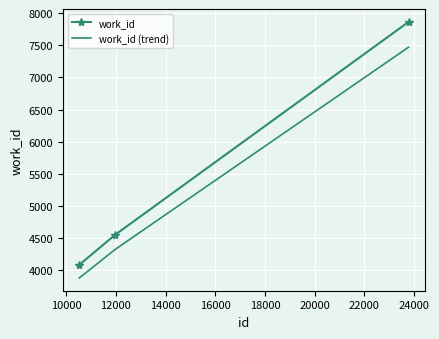

Which series has the largest total across all categories?

work_id